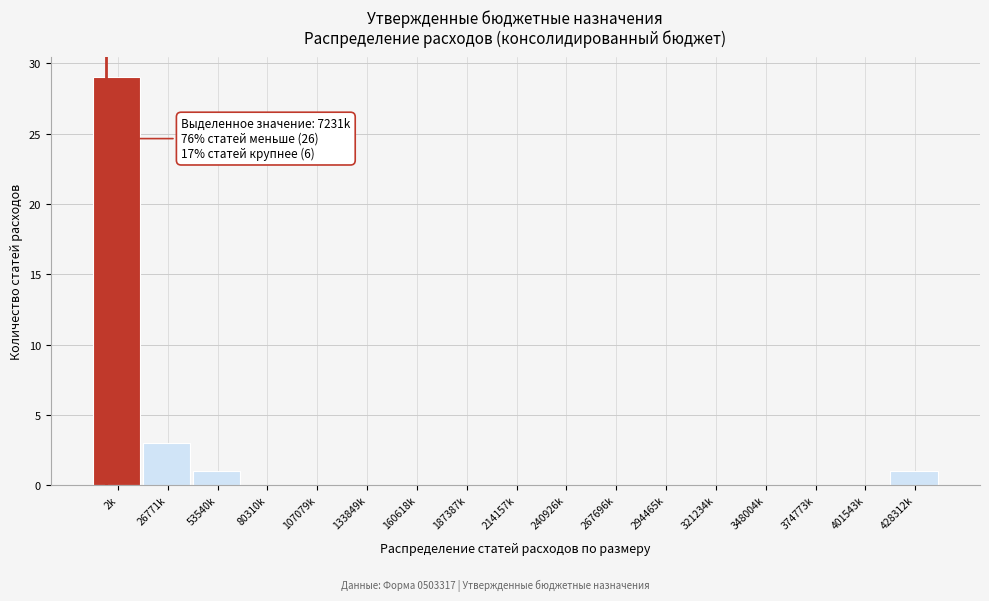

Reading left to right, list all the values displayed in this chart.

2k=29	26771k=3	53540k=1	80310k=0	107079k=0	133849k=0	160618k=0	187387k=0	214157k=0	240926k=0	267696k=0	294465k=0	321234k=0	348004k=0	374773k=0	401543k=0	428312k=1